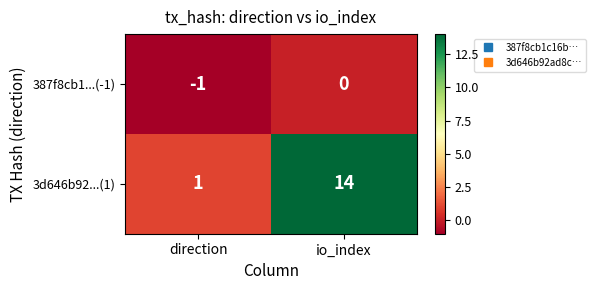

Reading right to left, list all the values displayed in this chart.

387f8cb1...(-1): io_index=0	direction=-1
3d646b92...(1): io_index=14	direction=1